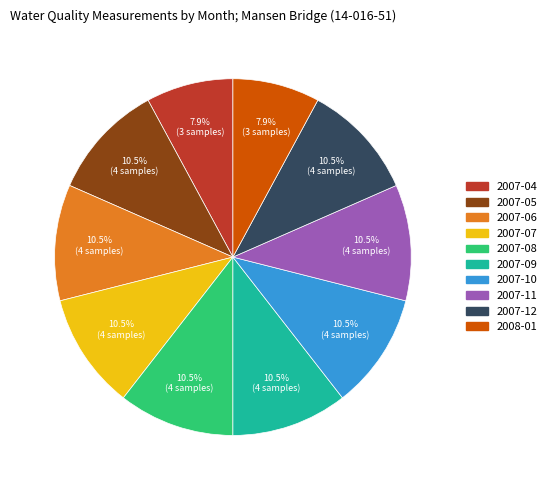

Does any single category account for the majority?

No